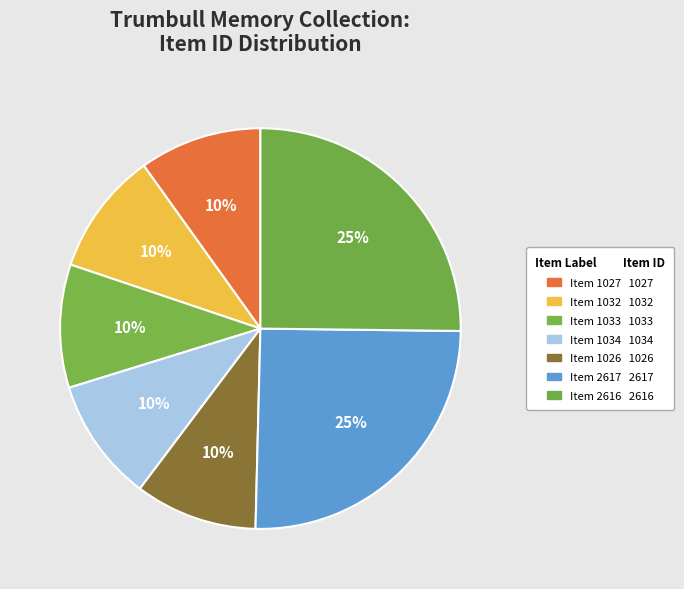

What is the change in value from Item 1034 to Item 2616?

+1582